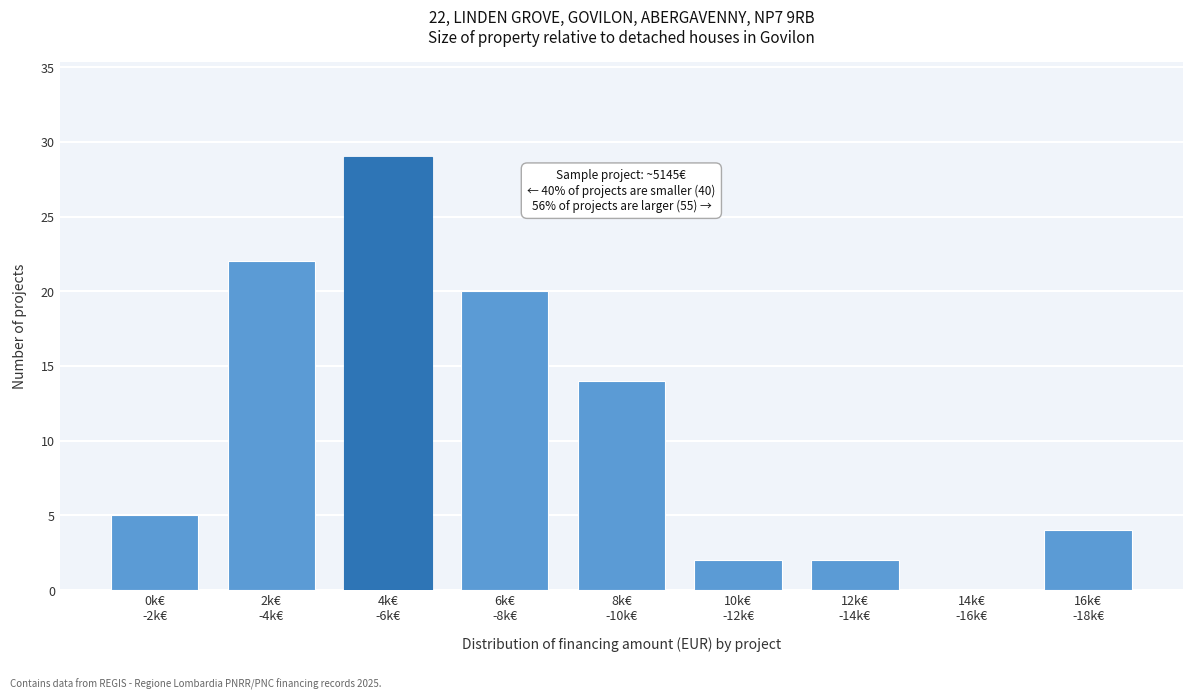

What is the greatest value displayed?

29